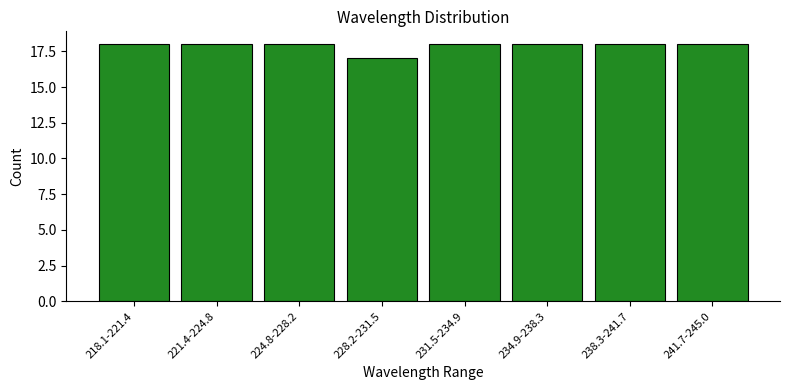

Reading left to right, transcribe all the data shown in this chart.

218.1-221.4=18	221.4-224.8=18	224.8-228.2=18	228.2-231.5=17	231.5-234.9=18	234.9-238.3=18	238.3-241.7=18	241.7-245.0=18